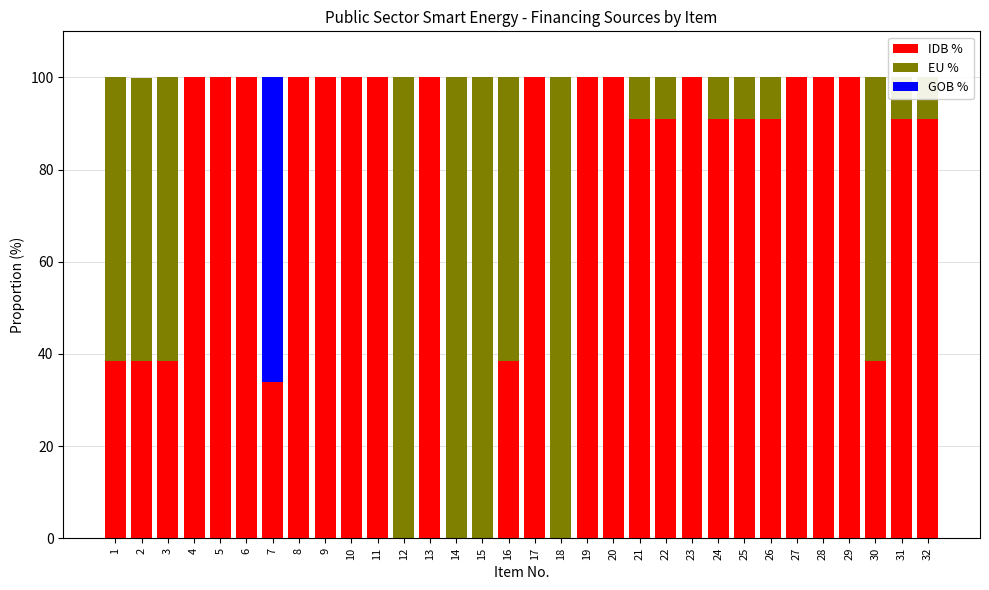

What is the value of the IDB % bar at the 7th from the left?

34.0